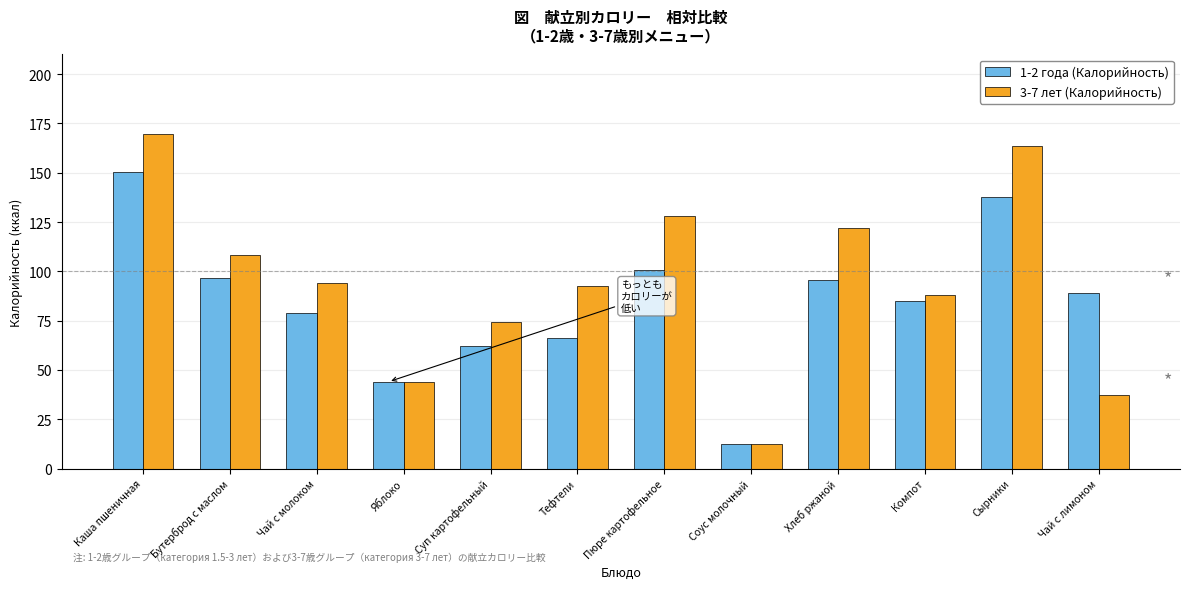

Which series has the largest total across all categories?

3-7 лет (Калорийность)